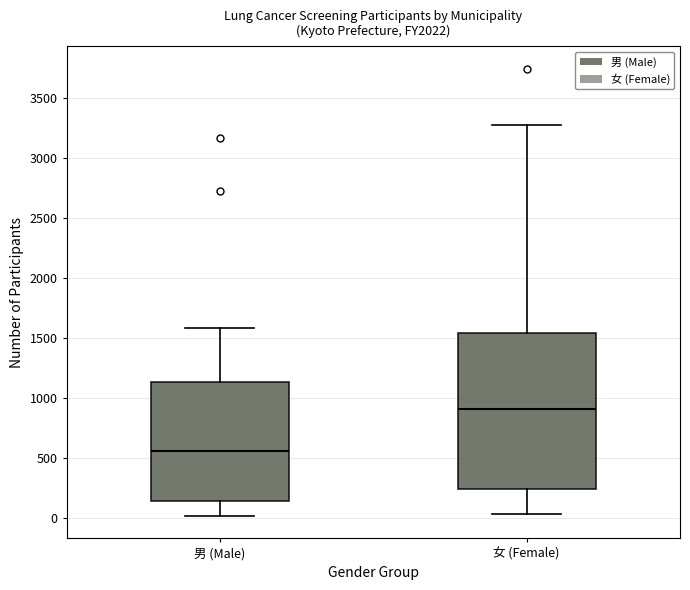

Reading left to right, transcribe this box plot: for each box, give where its median line is, the range the box spans, and where its two whiskers end, as read against the y-axis. The values are not printed on the chart, so give them approximately, as read against the axis.

男 (Male): median 550, box 150 to 1150, whiskers 0 to 1600
女 (Female): median 900, box 250 to 1550, whiskers 50 to 3250